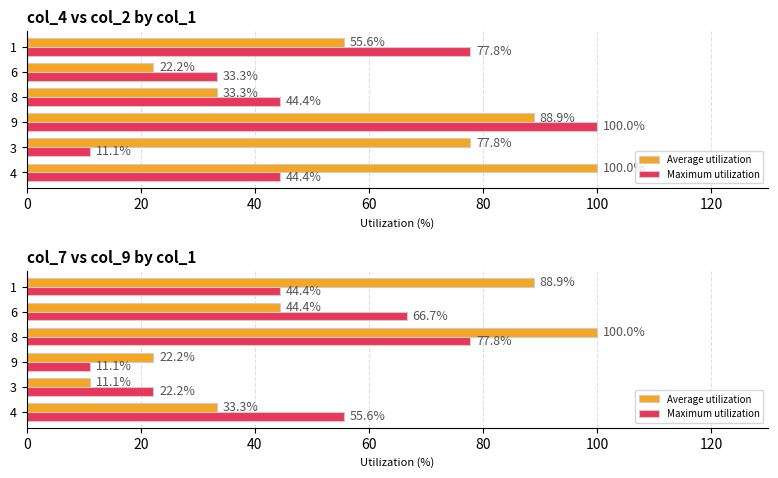

What is the spread (max minus min) of values at 4?

22.2